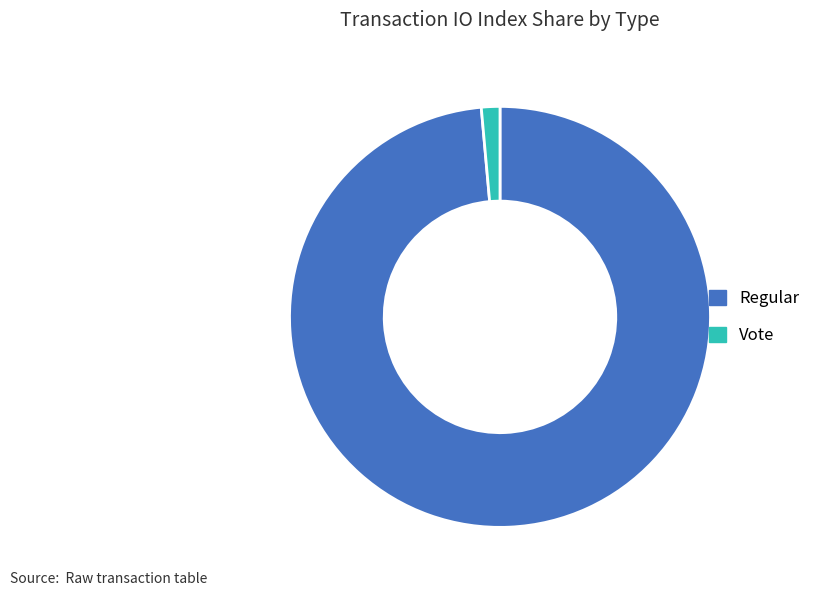

Is there a majority slice in this chart?

Yes